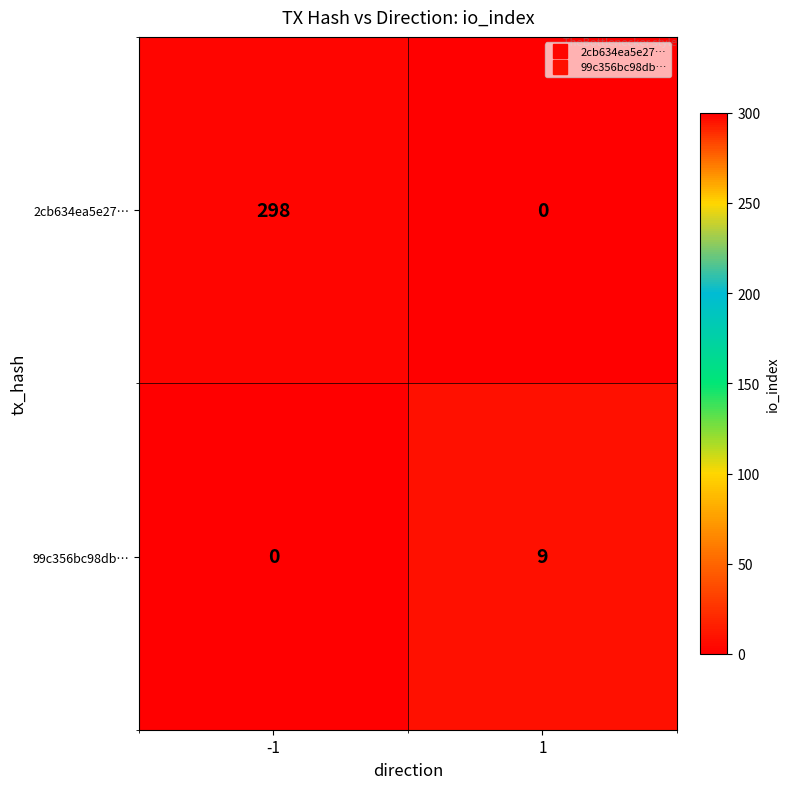

Count the number of categories in the chart.

2